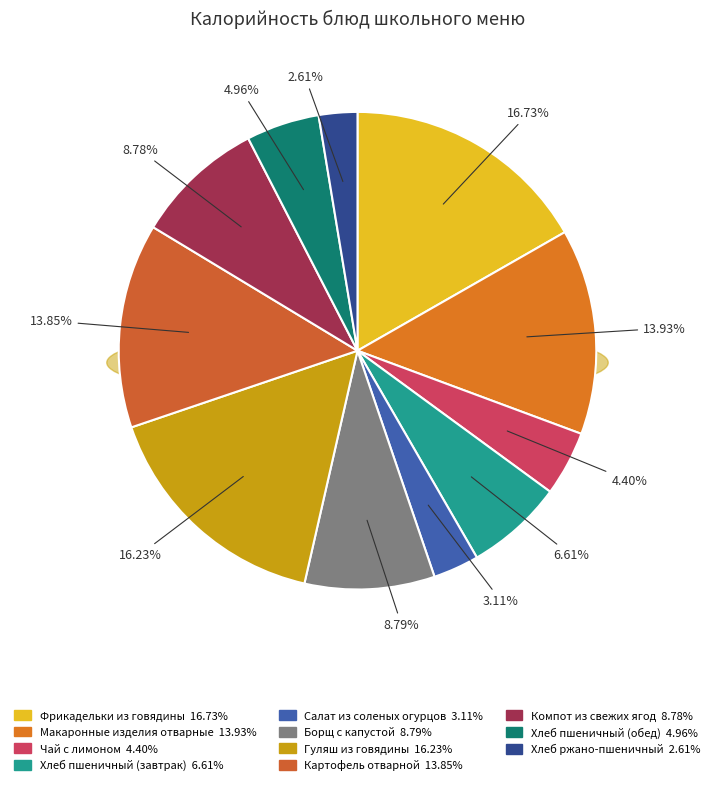

Count the number of slices in the pie.

11